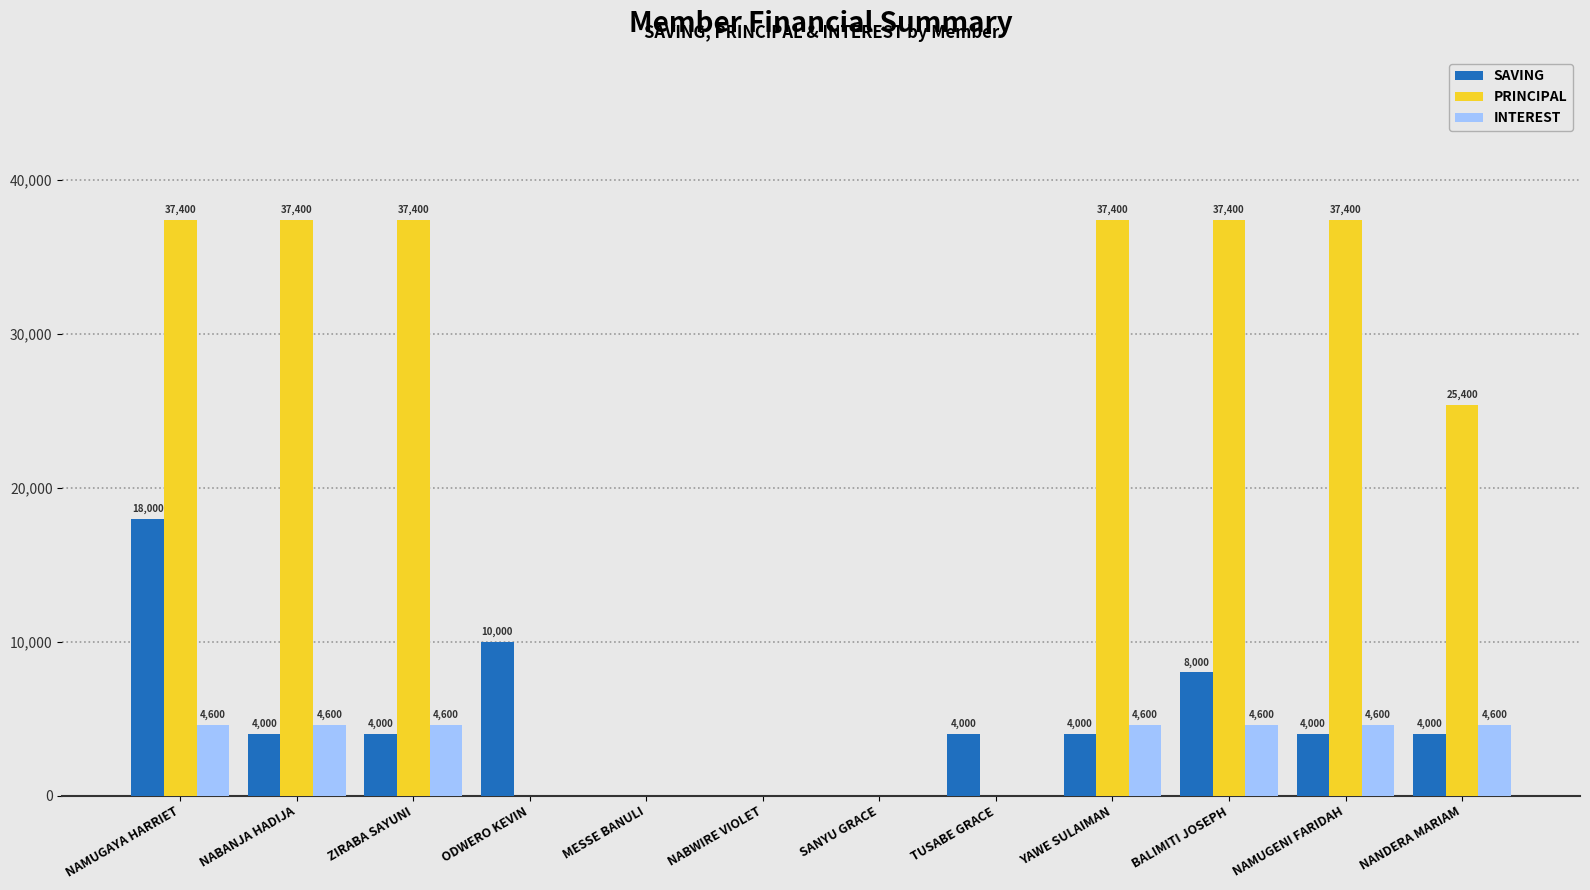

Which series changed the most between NABANJA HADIJA and MESSE BANULI?

PRINCIPAL